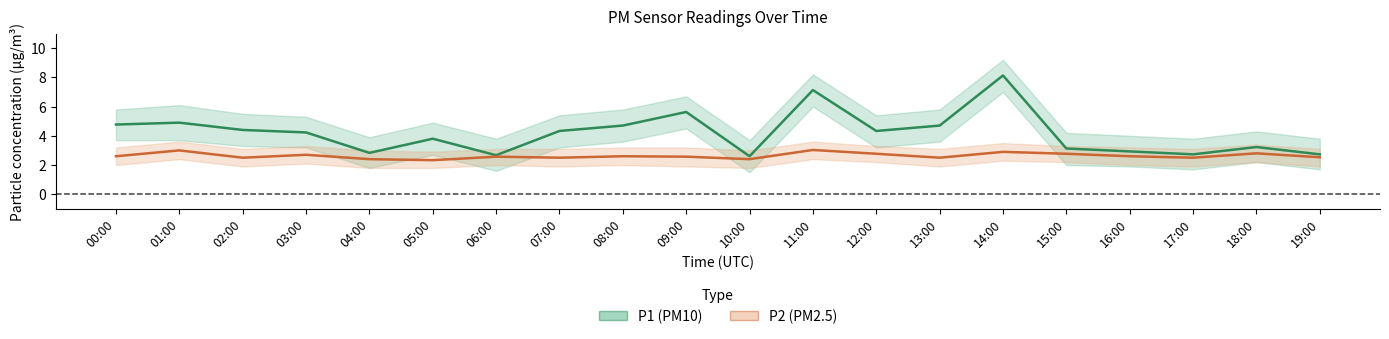

What are all the series names shown in the legend?

P1 (PM10), P2 (PM2.5)